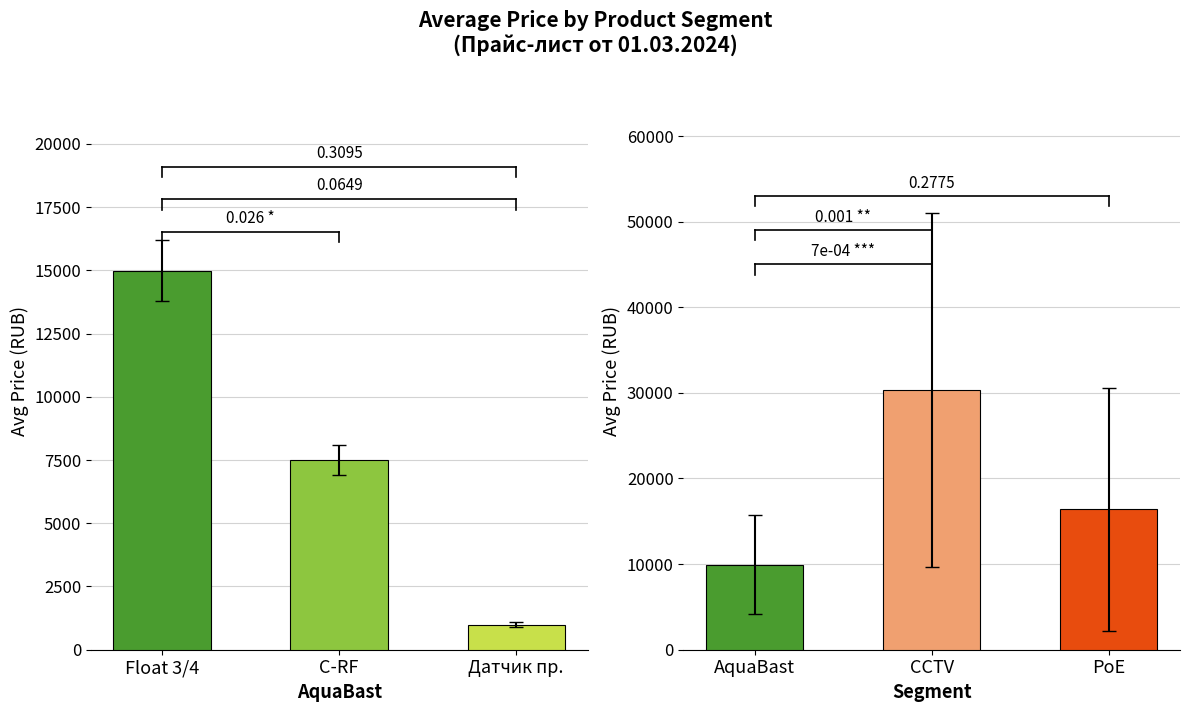

Which series has the largest total across all categories?

Segment avg price